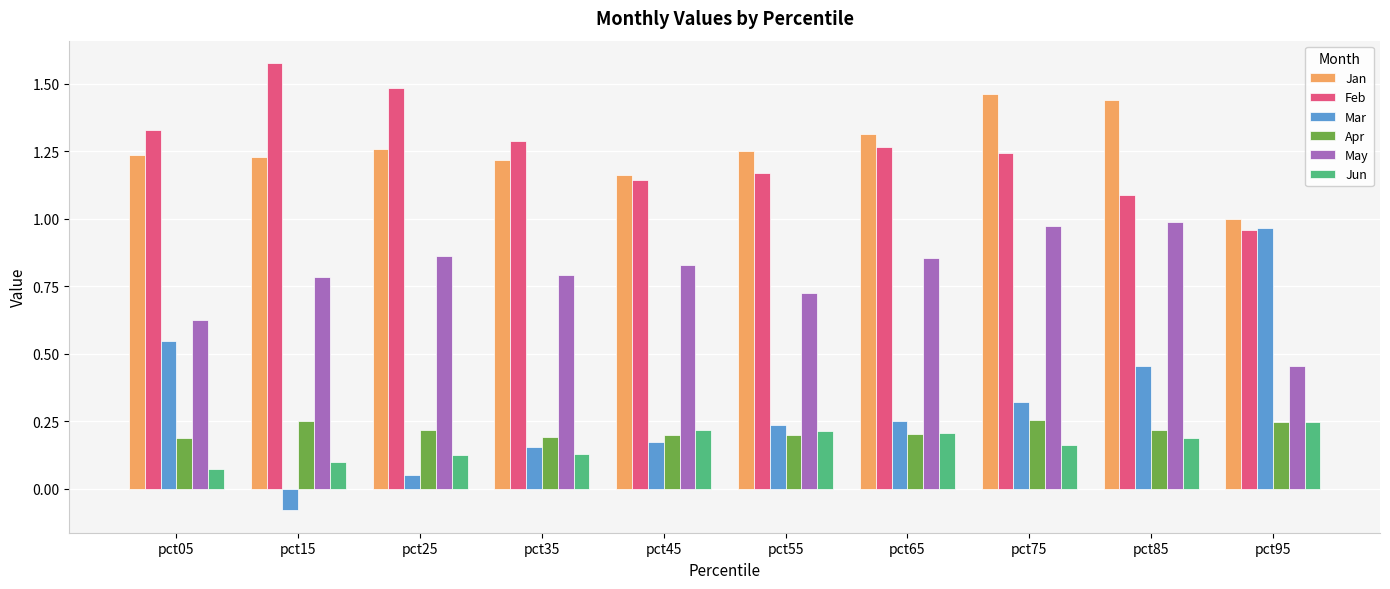

Which series has the widest spread of values?

Mar